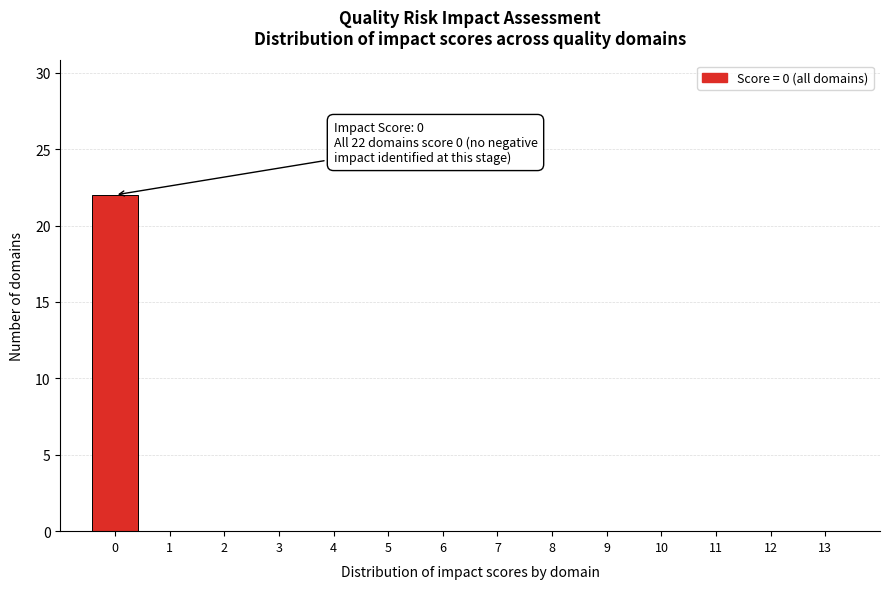

Which range on the x-axis has the tallest bar?

-0.5 to 0.5